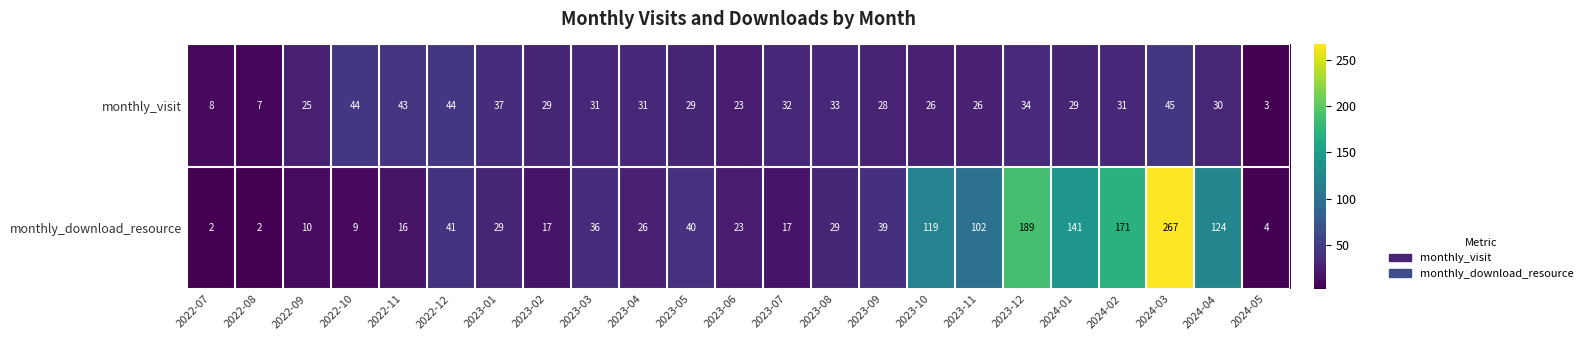

What is the difference between the maximum and minimum values in the monthly_visit series?

42